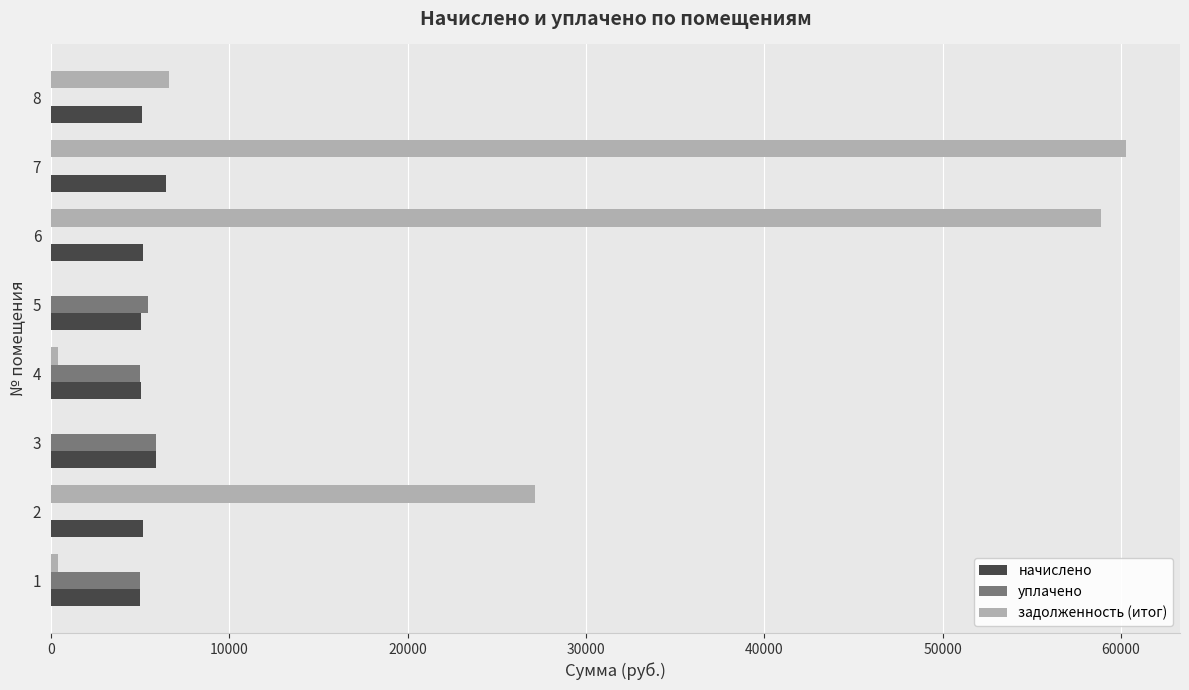

Which series changed the most between 2 and 4?

задолженность (итог)